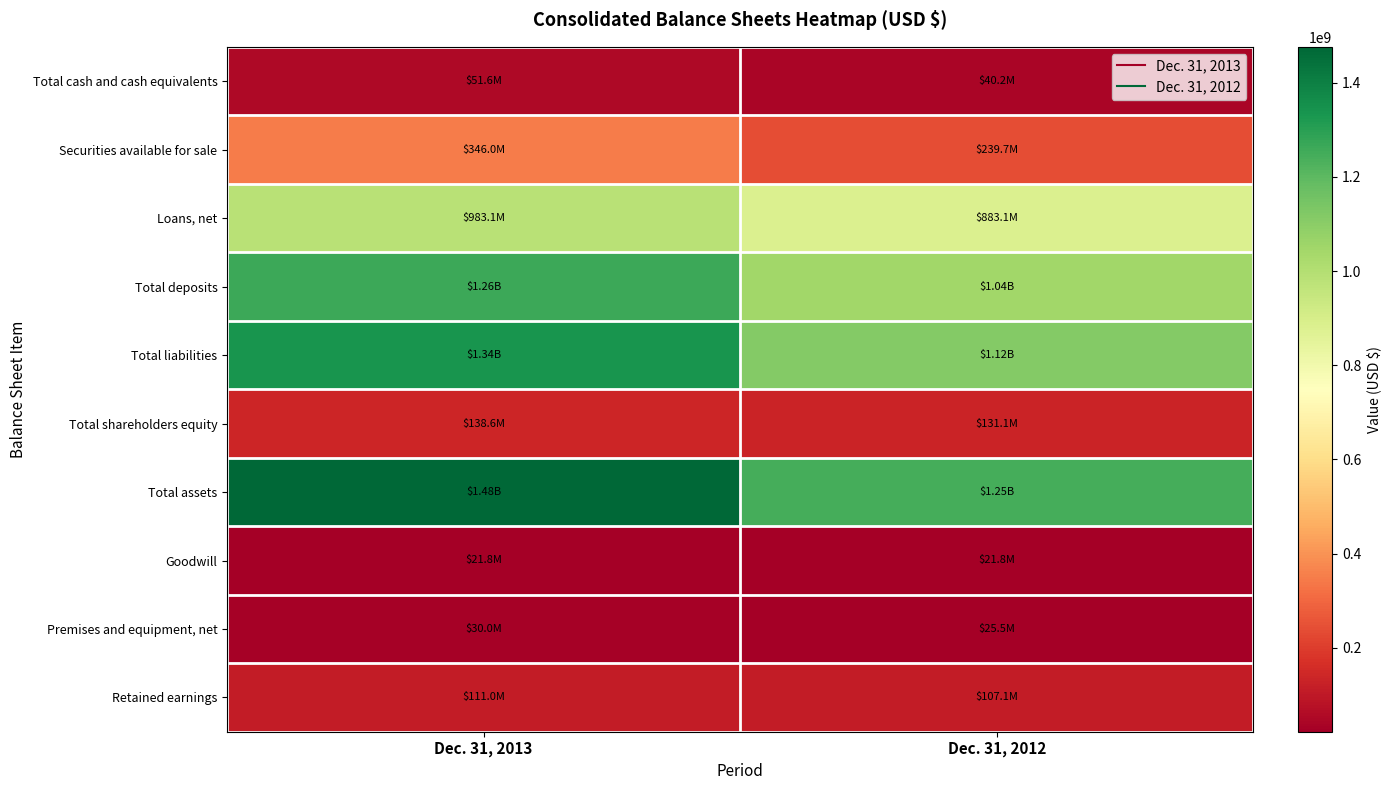

Between Dec. 31, 2013 and Dec. 31, 2012, which is larger?

Dec. 31, 2013